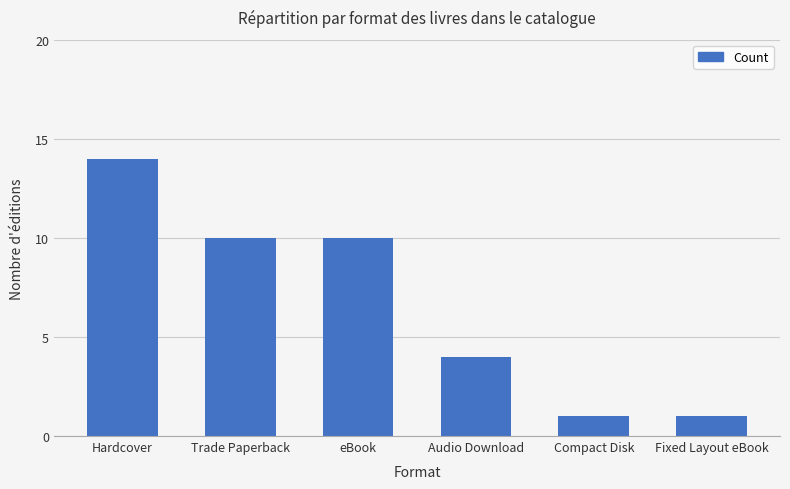

Approximately how many times larger is the value at eBook compared to Audio Download?

2.5